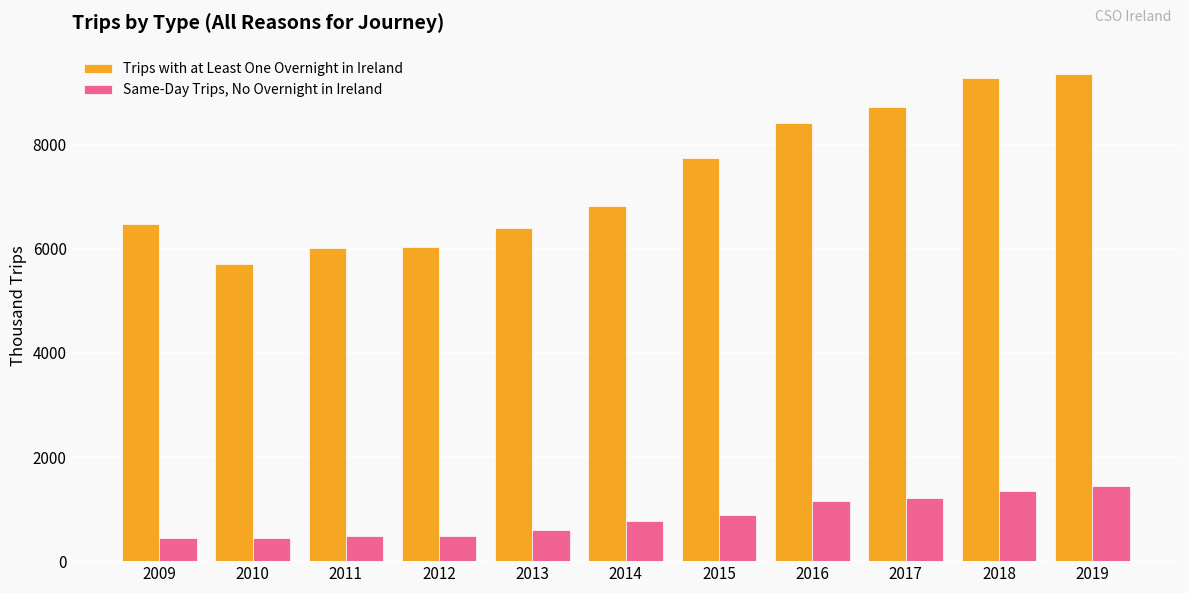

What is the difference between the maximum and minimum values in the Same-Day Trips, No Overnight in Ireland series?

1013